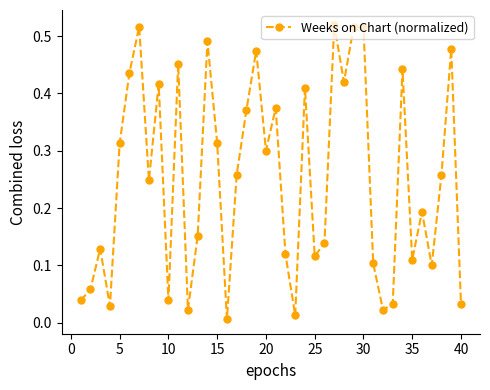

How many lines are shown in the chart?

1